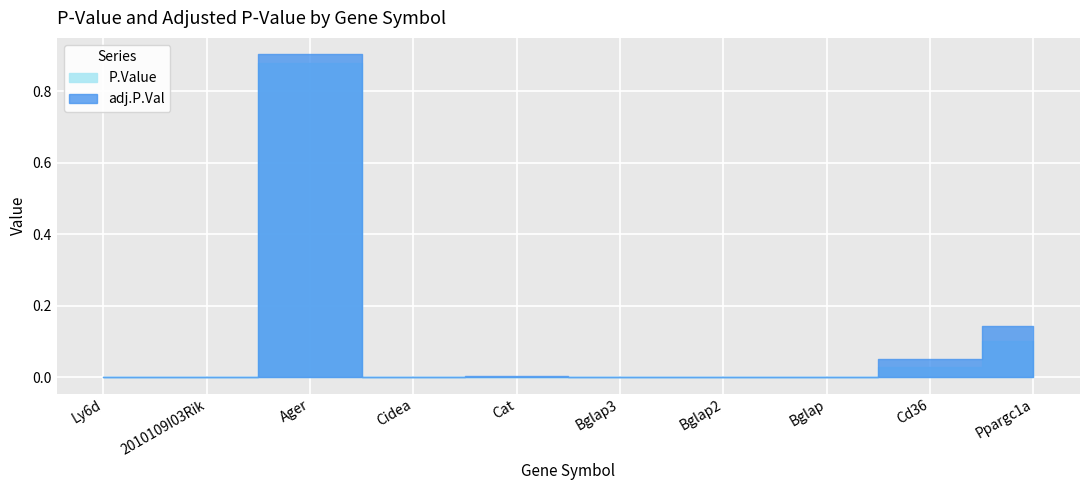

At how many categories does at least one series exceed 0?

10